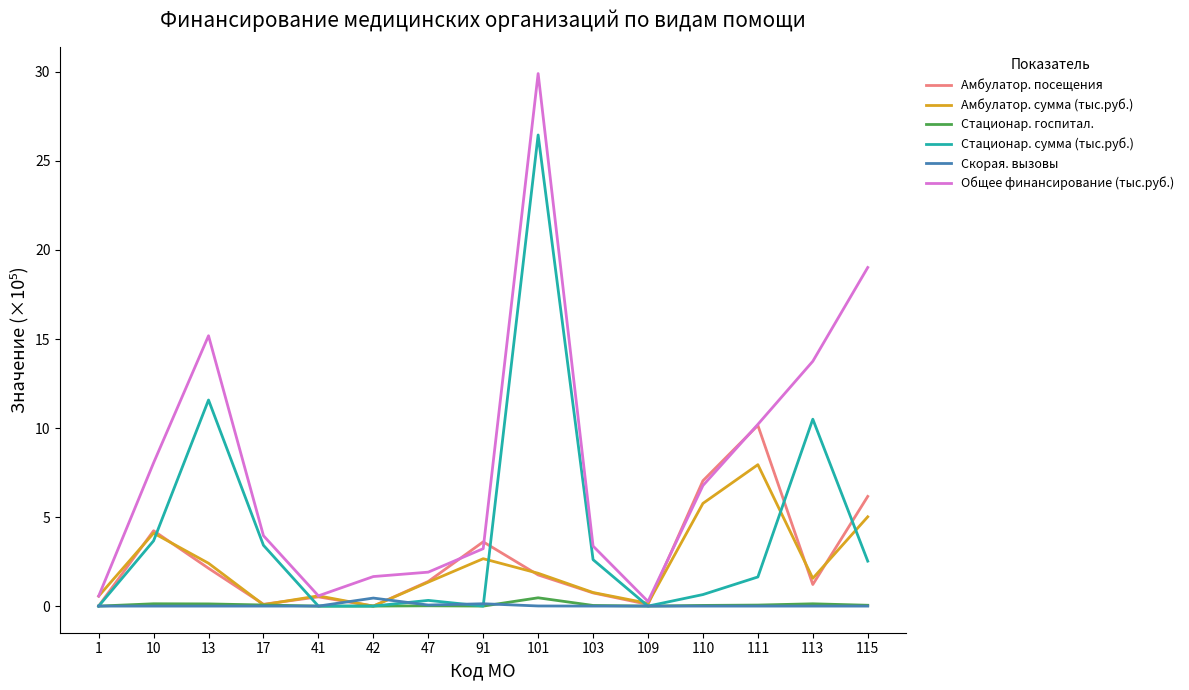

The value of Стационар. сумма (тыс.руб.) at 113 is 10.5. True or false?

True